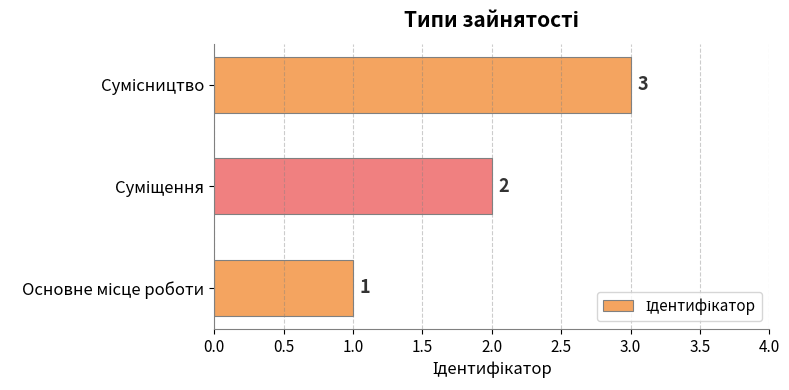

What is the maximum value shown in the chart?

3